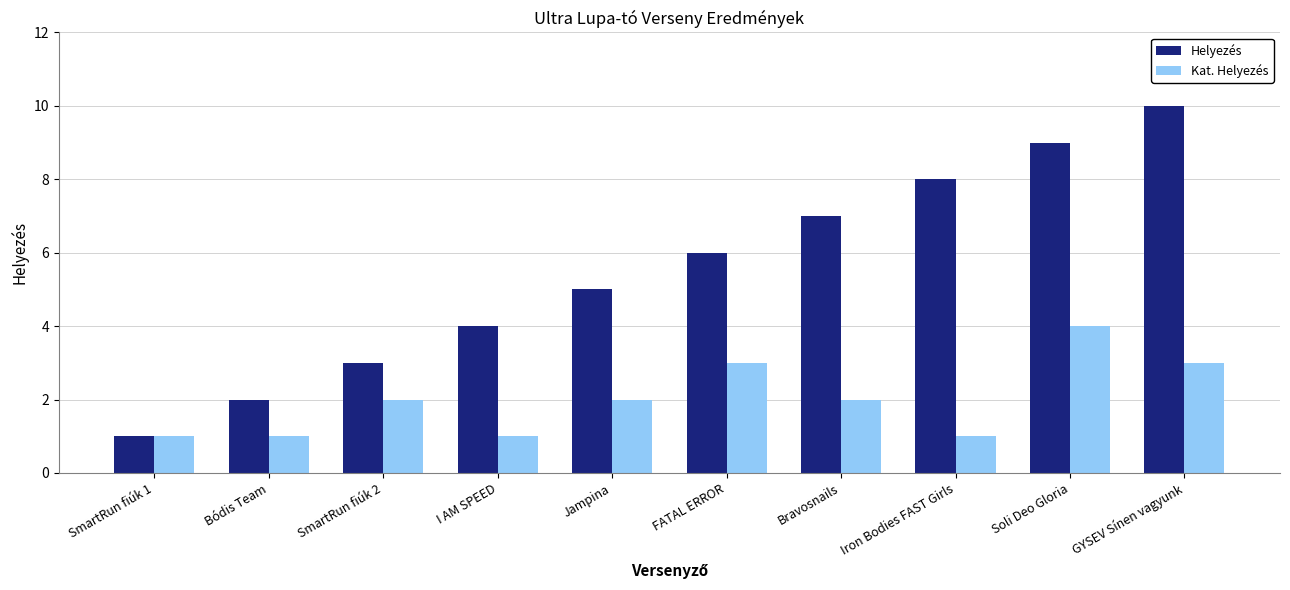

What is the total value across all series at Soli Deo Gloria?

13